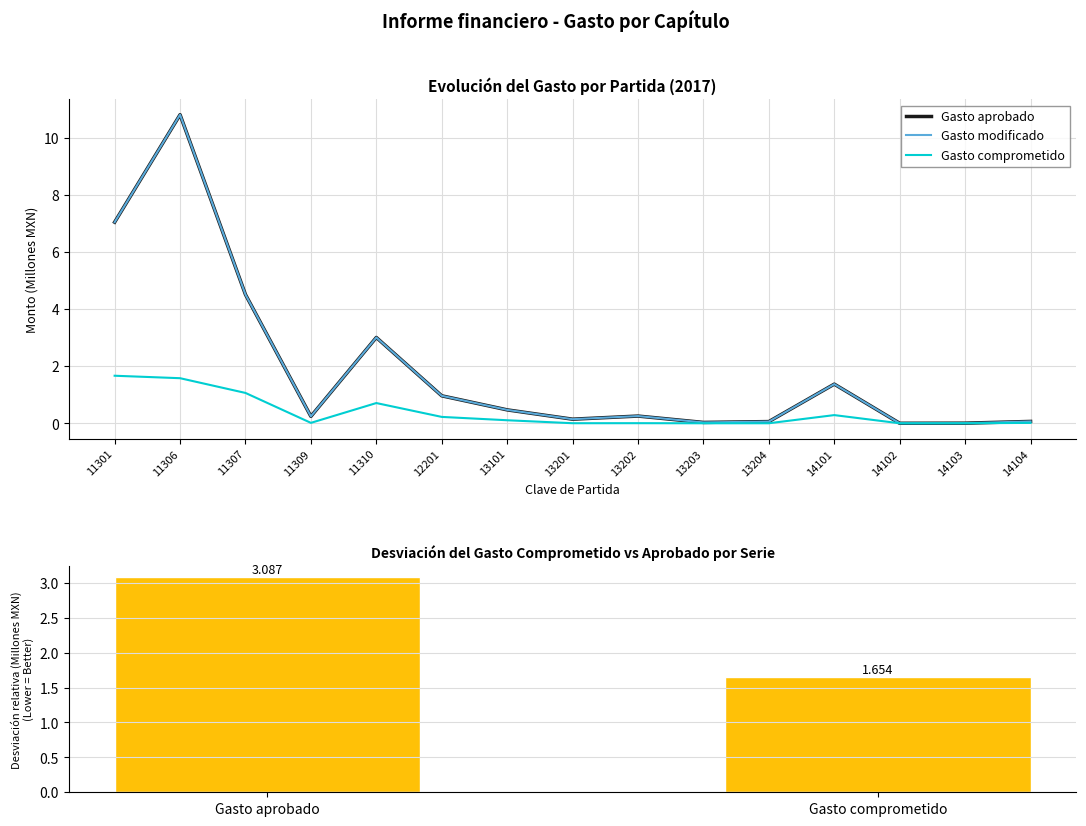

The Gasto modificado series shows 0.2 at 13201. True or false?

False